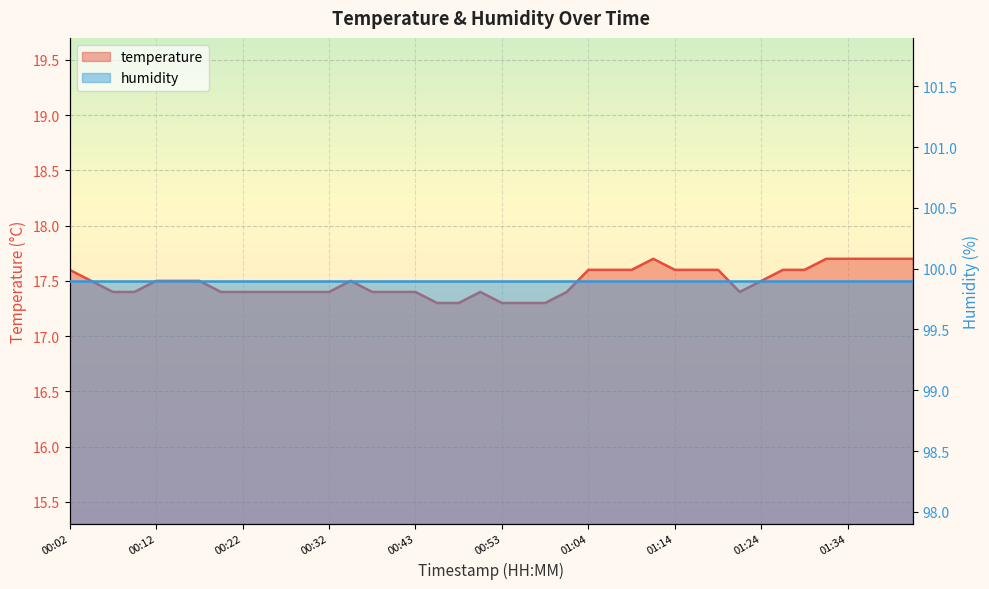

What is the difference between the values at 00:43 and 00:17?

0.1